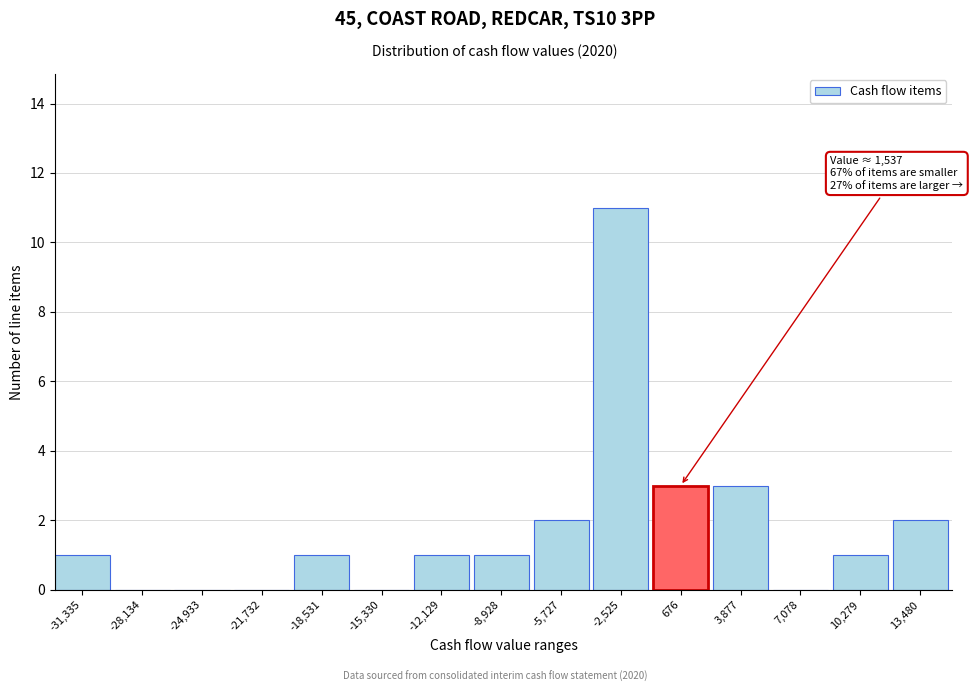

Reading left to right, extract all data points from this chart.

-31,335=1	-28,134=0	-24,933=0	-21,732=0	-18,531=1	-15,330=0	-12,129=1	-8,928=1	-5,727=2	-2,525=11	676=3	3,877=3	7,078=0	10,279=1	13,480=2